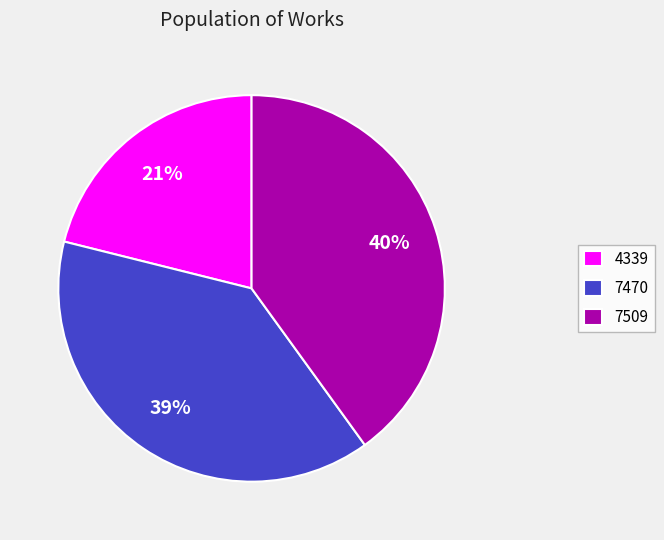

Which has a higher value, 7470 or 4339?

7470